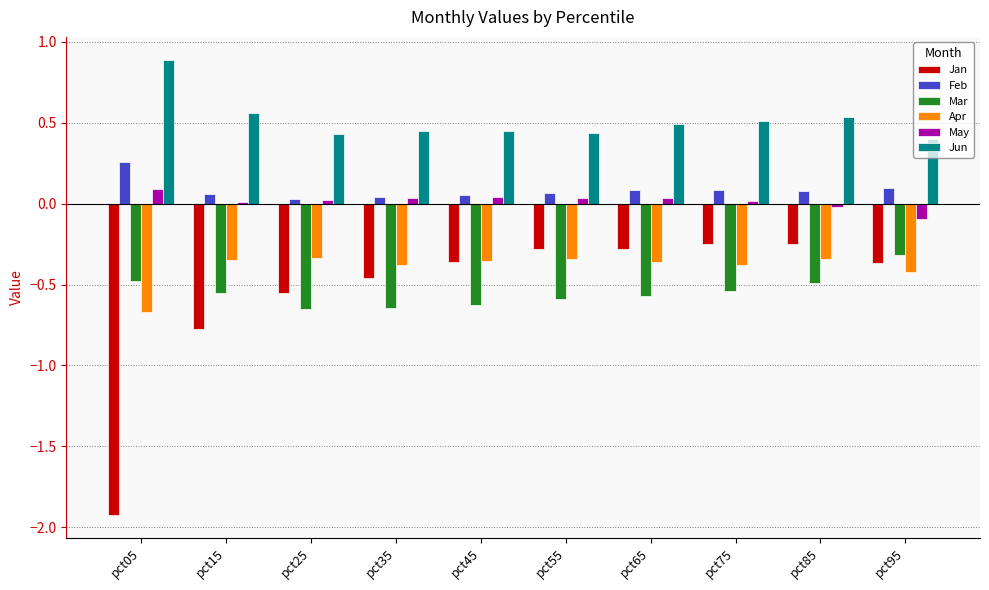

Which series has the largest total across all categories?

Jun